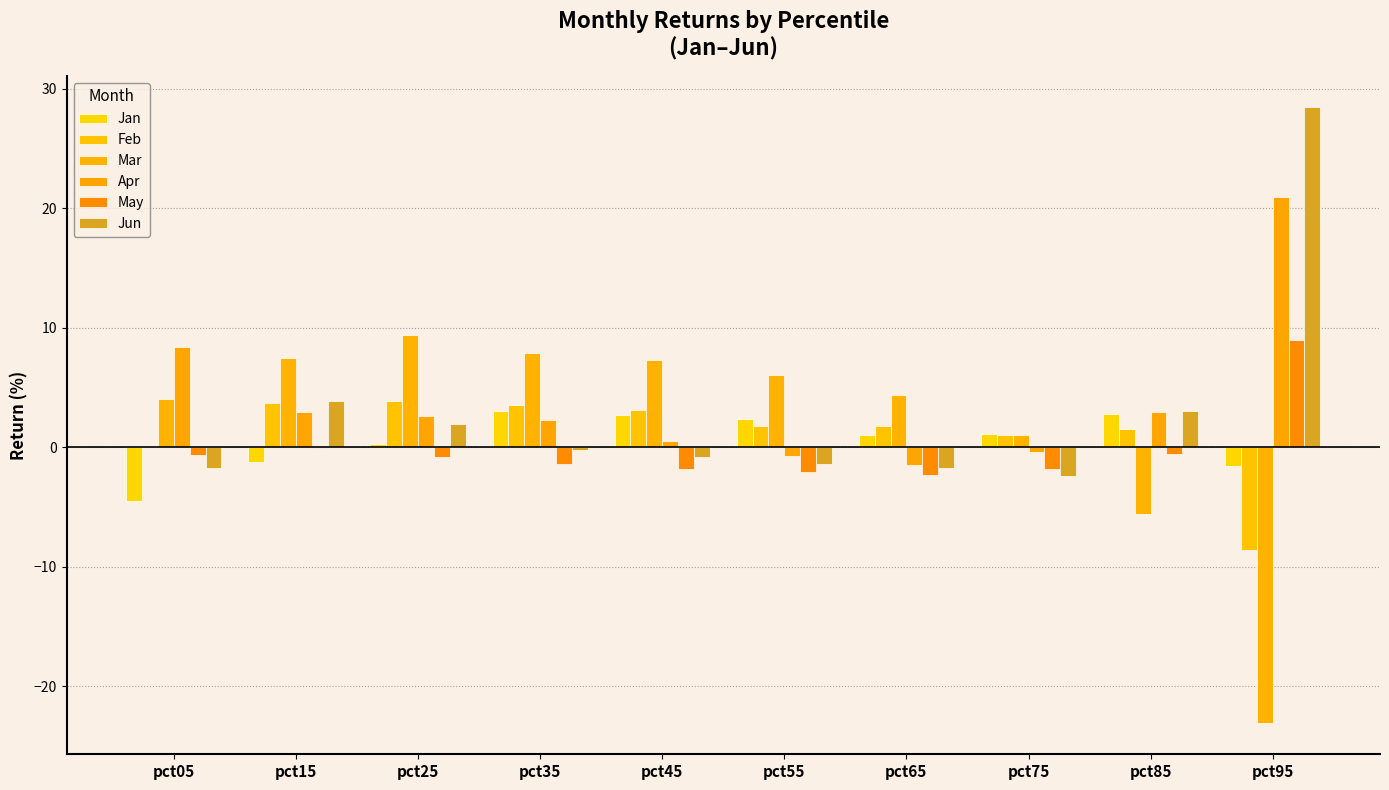

True or false: Apr has a value of 0.9 at pct85.

False